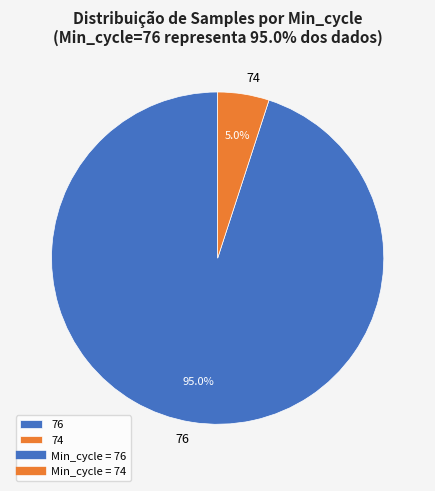

Count the number of slices in the pie.

2